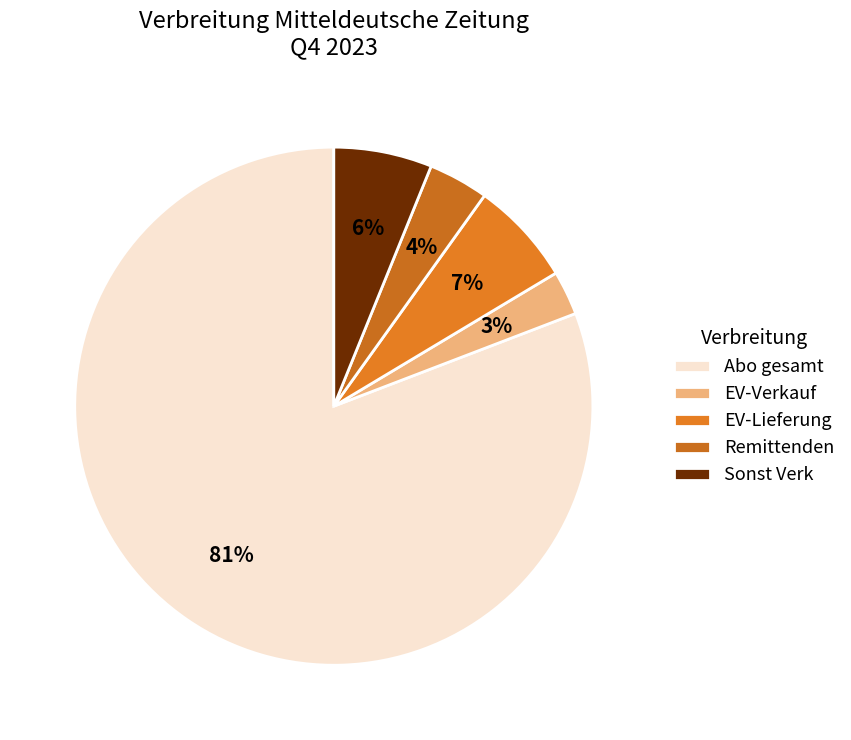

Which category has the smallest portion of the pie?

EV-Verkauf